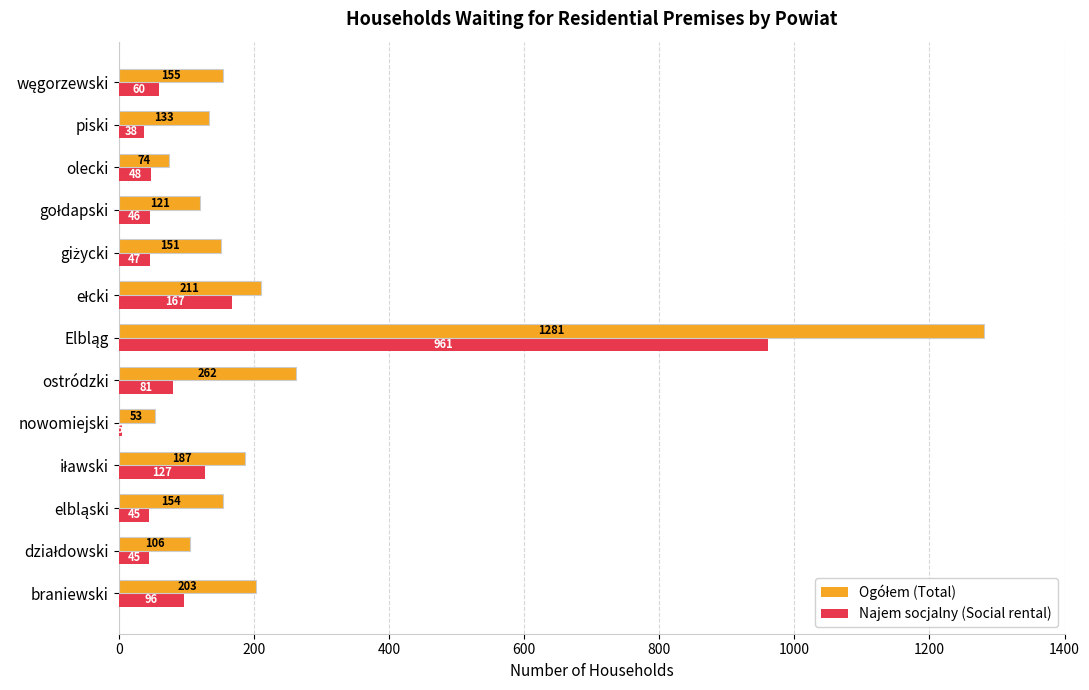

What is the minimum value shown in the chart?

5